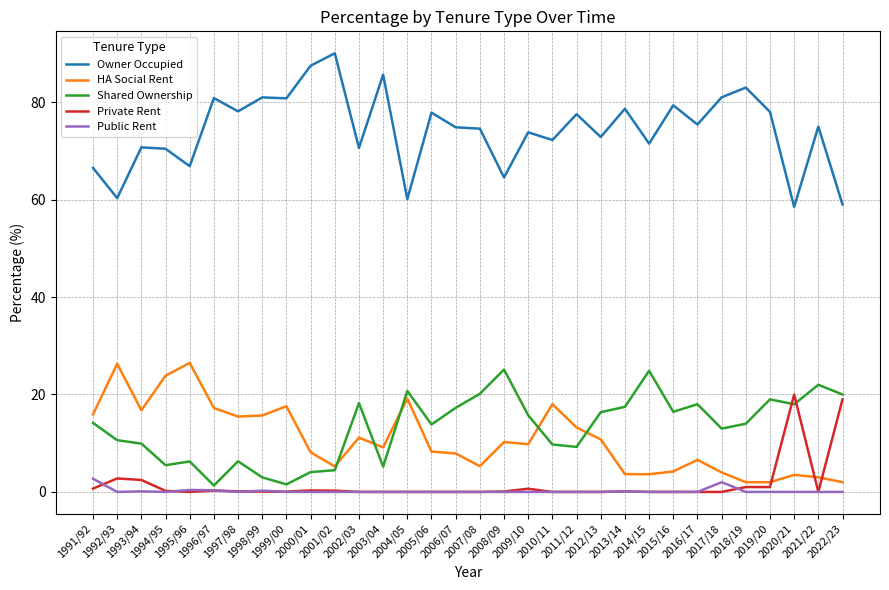

How many distinct data groups are displayed?

5